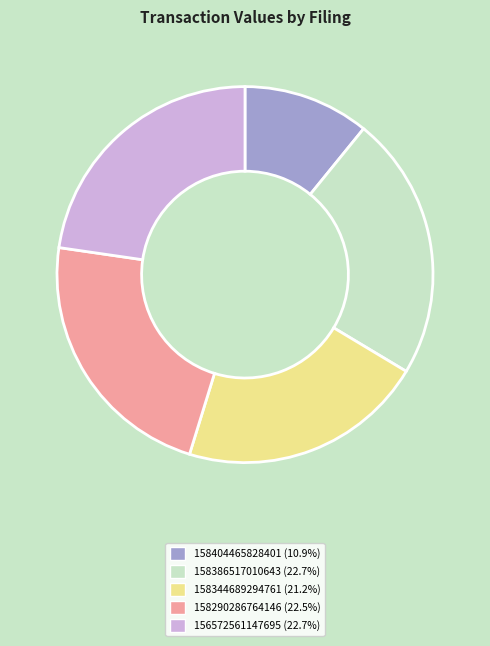

Does any single category account for the majority?

No